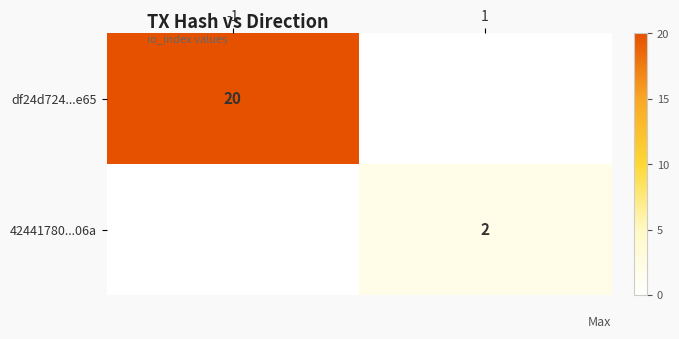

Is the value of df24d724...e65 at -1 greater than the value of 42441780...06a at 1?

Yes